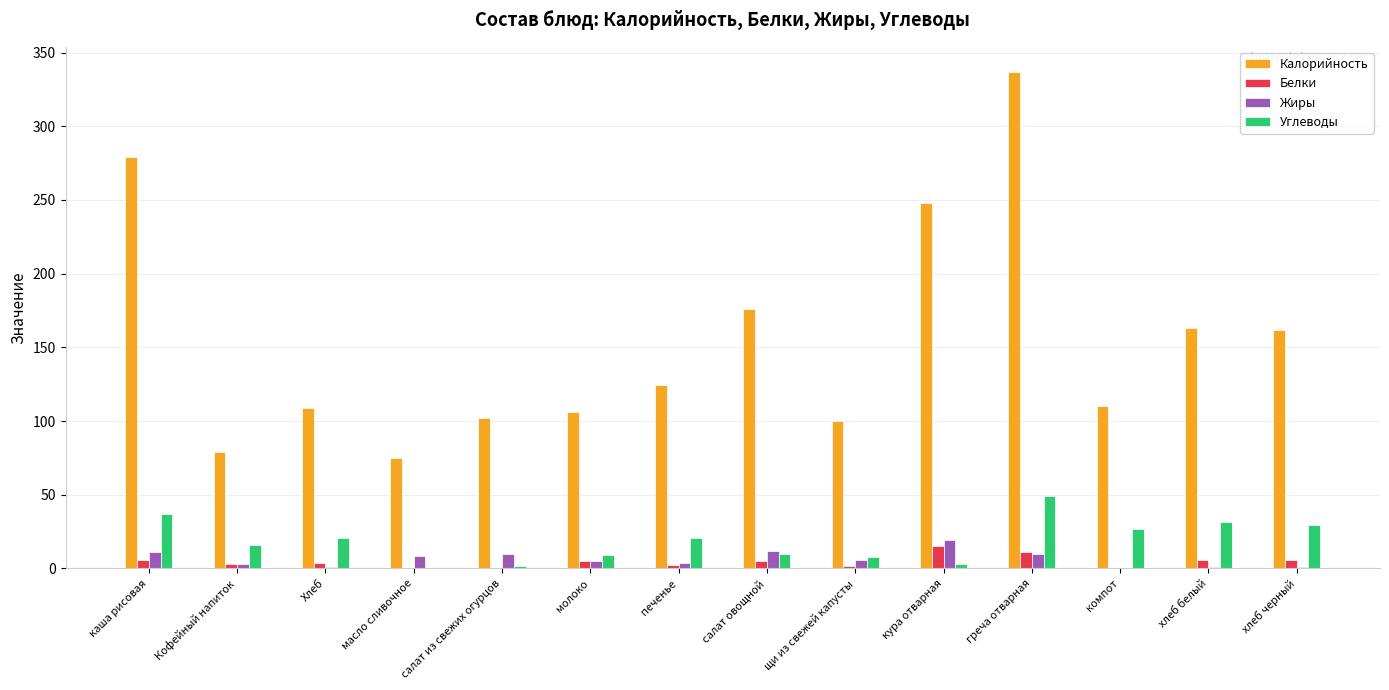

What is the sum of all Углеводы values?

263.5